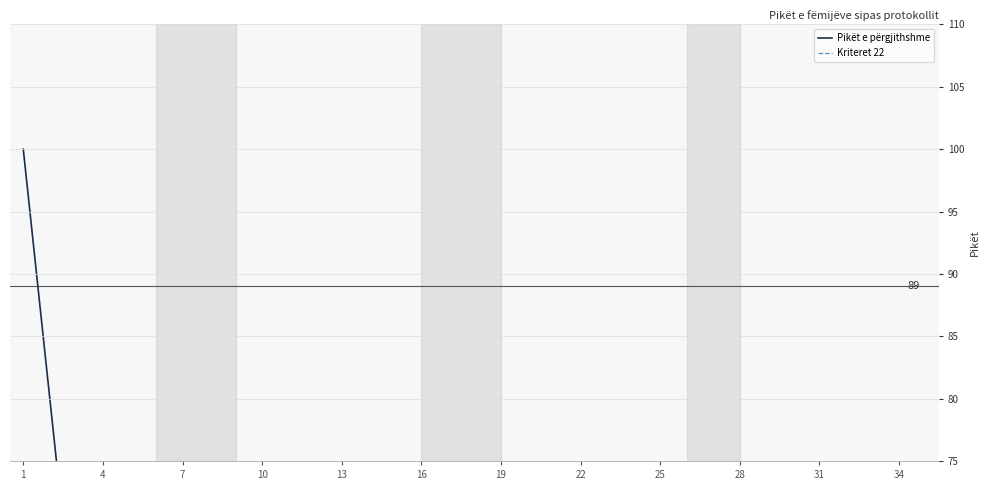

How many lines are shown in the chart?

2